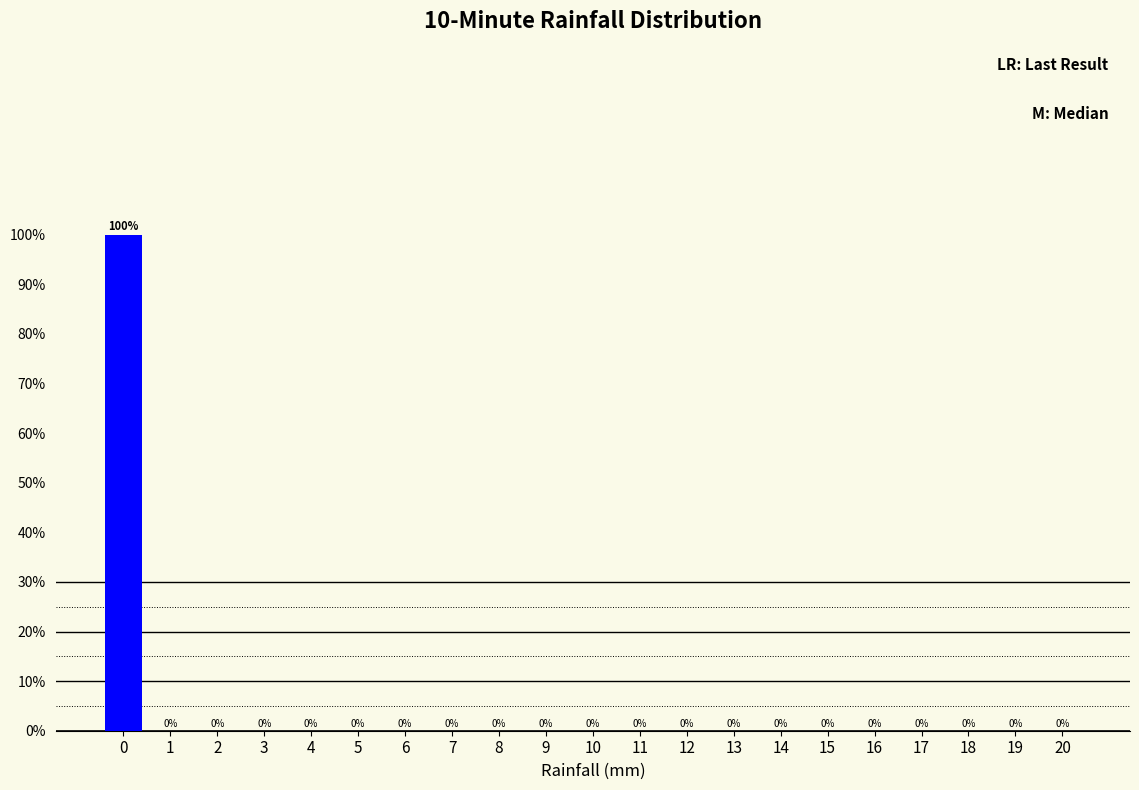

Reading left to right, list all the values displayed in this chart.

0=100	1=0	2=0	3=0	4=0	5=0	6=0	7=0	8=0	9=0	10=0	11=0	12=0	13=0	14=0	15=0	16=0	17=0	18=0	19=0	20=0